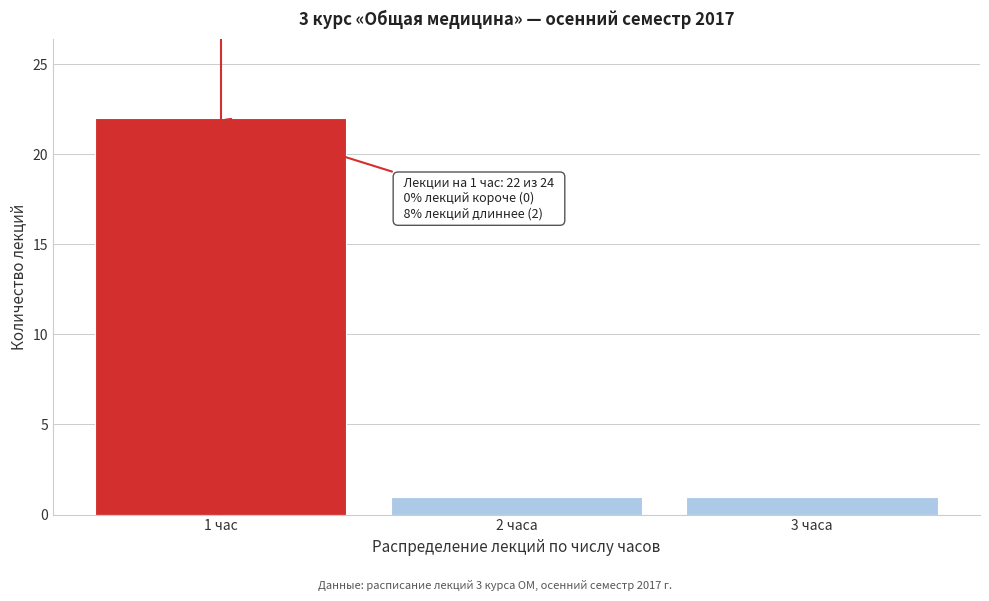

Reading left to right, list all the values displayed in this chart.

1 час=22	2 часа=1	3 часа=1